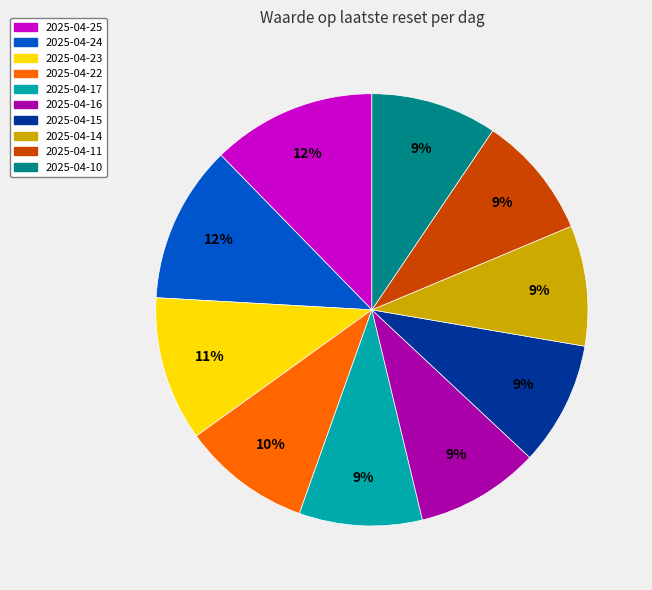

To the nearest percent, what portion does 2025-04-15 represent?

9%